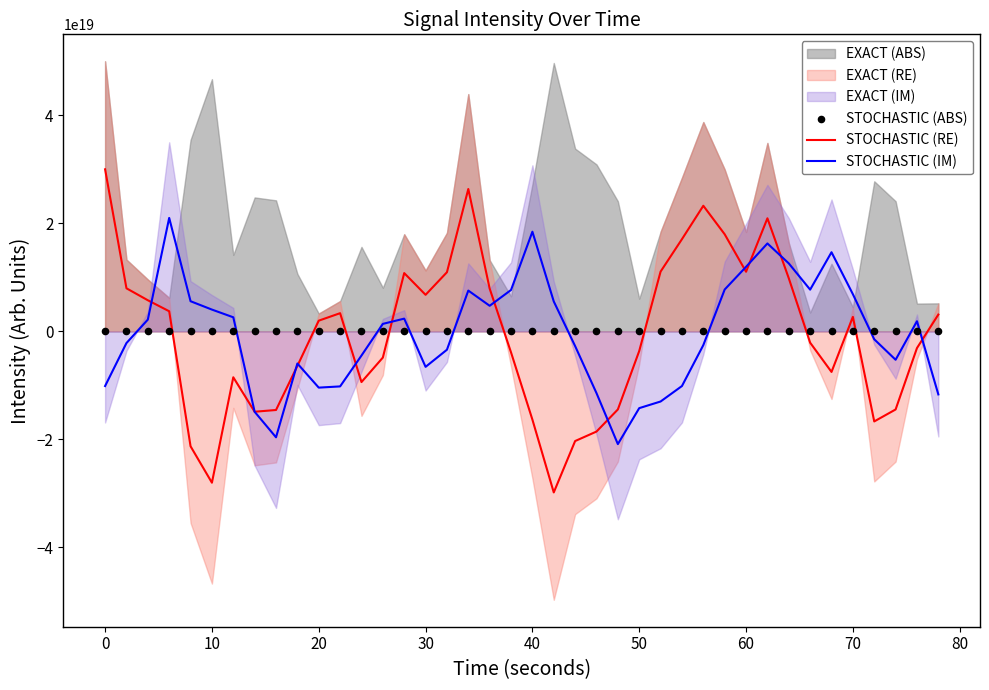

Is the value of STOCHASTIC (RE) at 10 greater than the value of STOCHASTIC (IM) at 40?

No